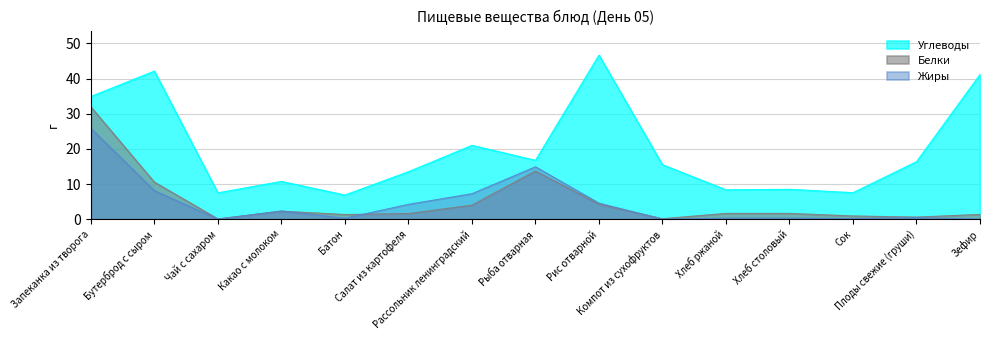

What is the difference between the second highest and second lowest values in the Белки series?

13.6